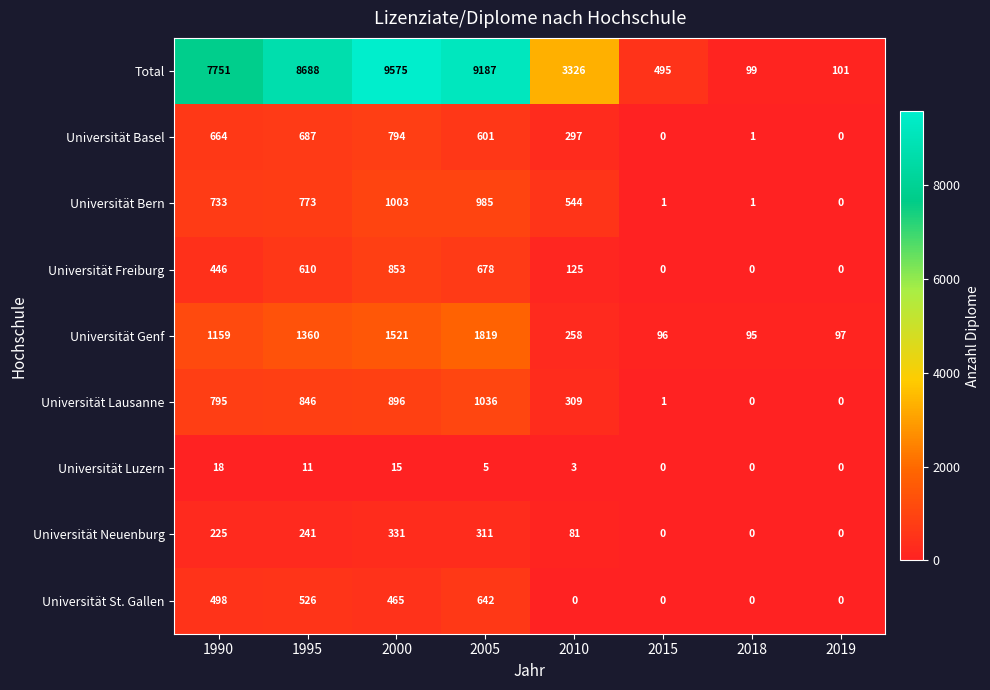

Which series has the largest range (max minus min)?

Total